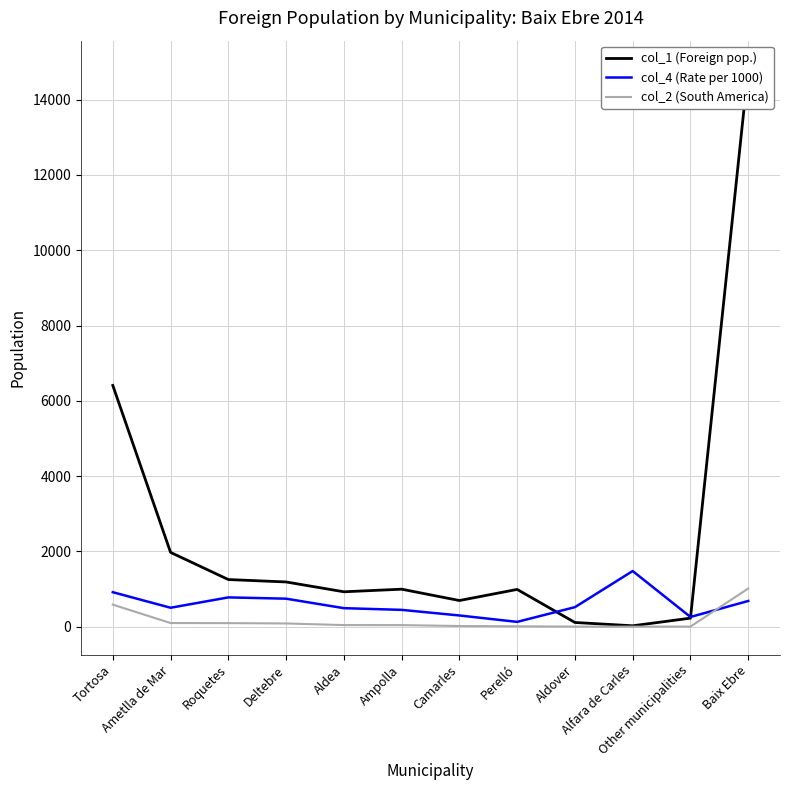

How many intersections are there between col_4 (Rate per 1000) and col_2 (South America)?

1